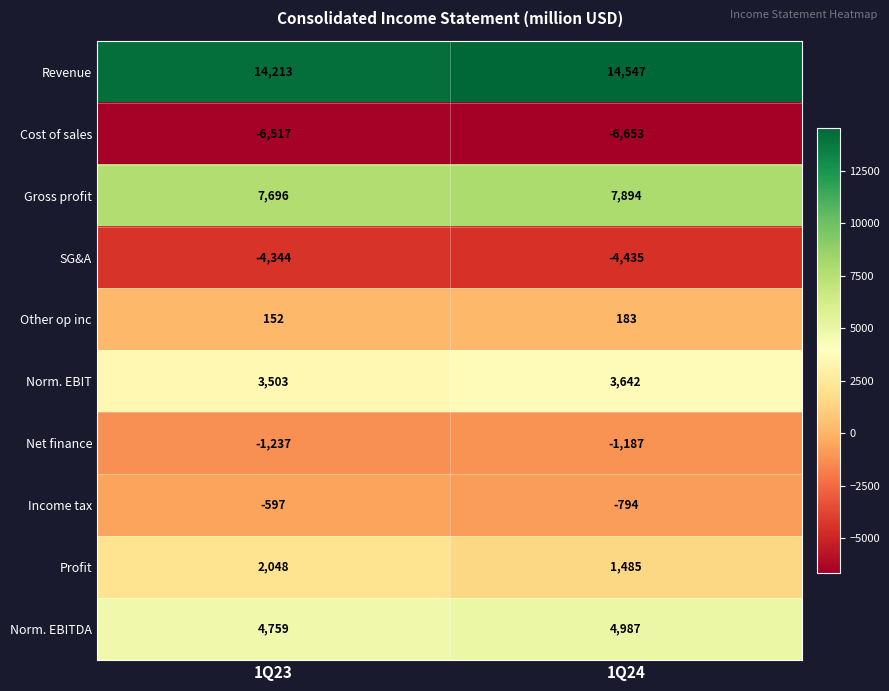

Rank the series by their maximum value, from lowest to highest.

Cost of sales, SG&A, Net finance, Income tax, Other op inc, Profit, Norm. EBIT, Norm. EBITDA, Gross profit, Revenue